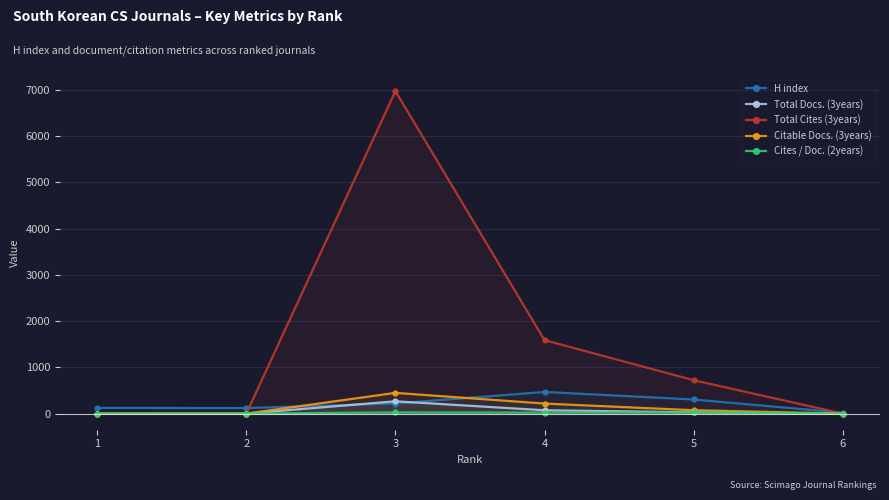

List the labels in order of Total Cites (3years) value, smallest first.

1, 2, 6, 5, 4, 3